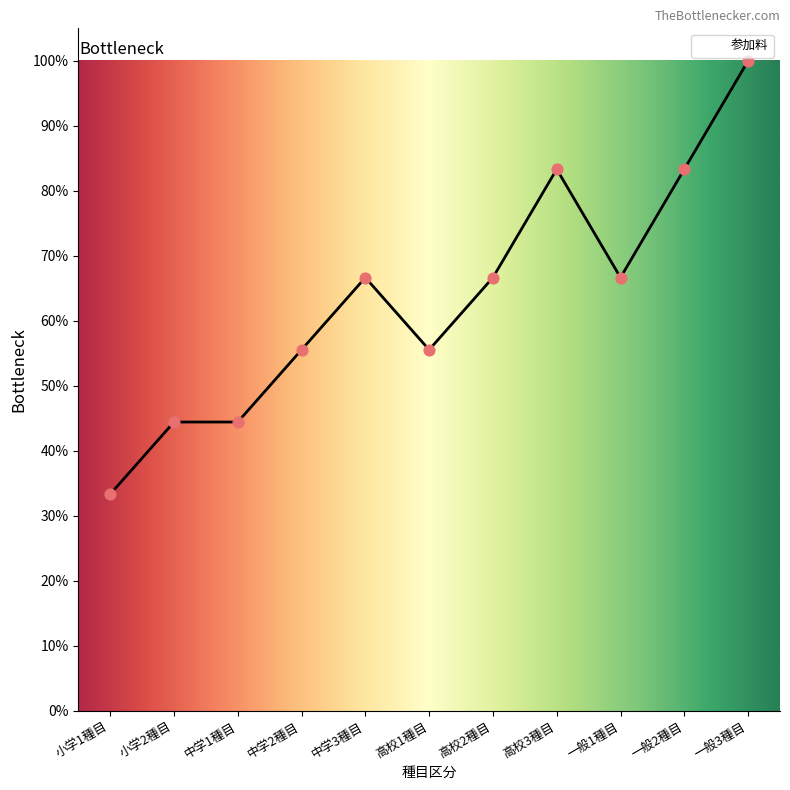

What is the change in value from 中学2種目 to 中学3種目?

+11.1